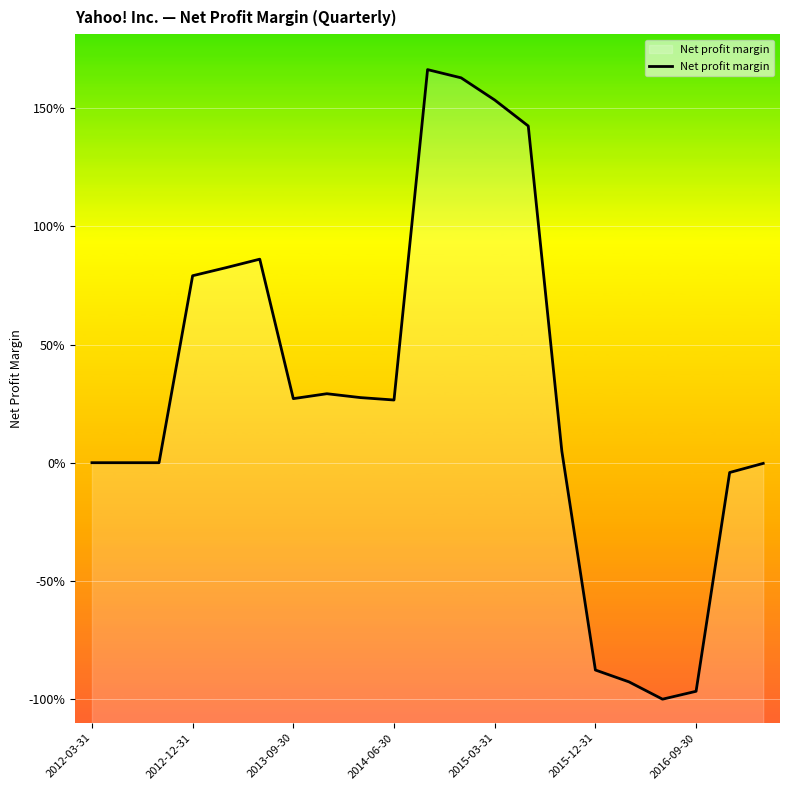

Where is the data nearest to the value 0?

2012-03-31